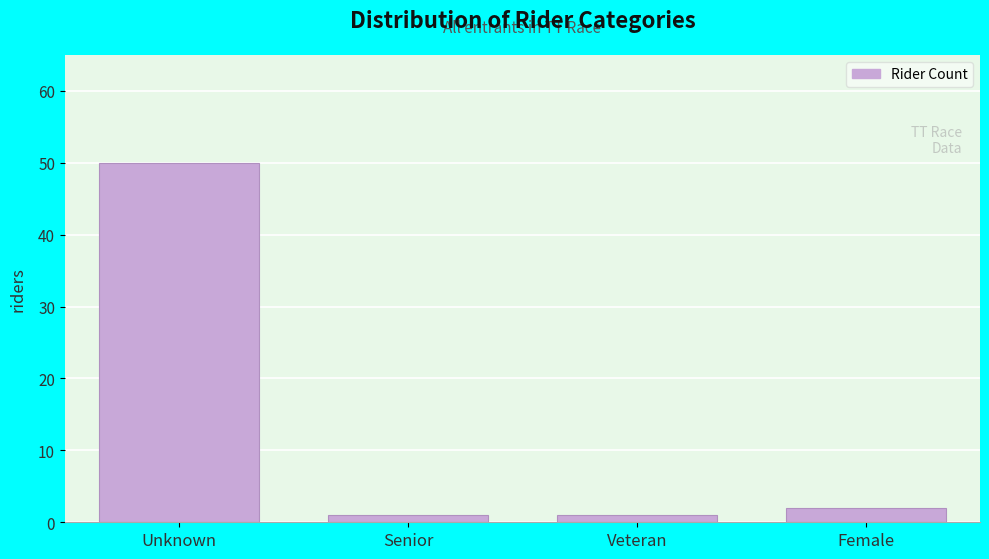

Reading left to right, extract all data points from this chart.

Unknown=50	Senior=1	Veteran=1	Female=2